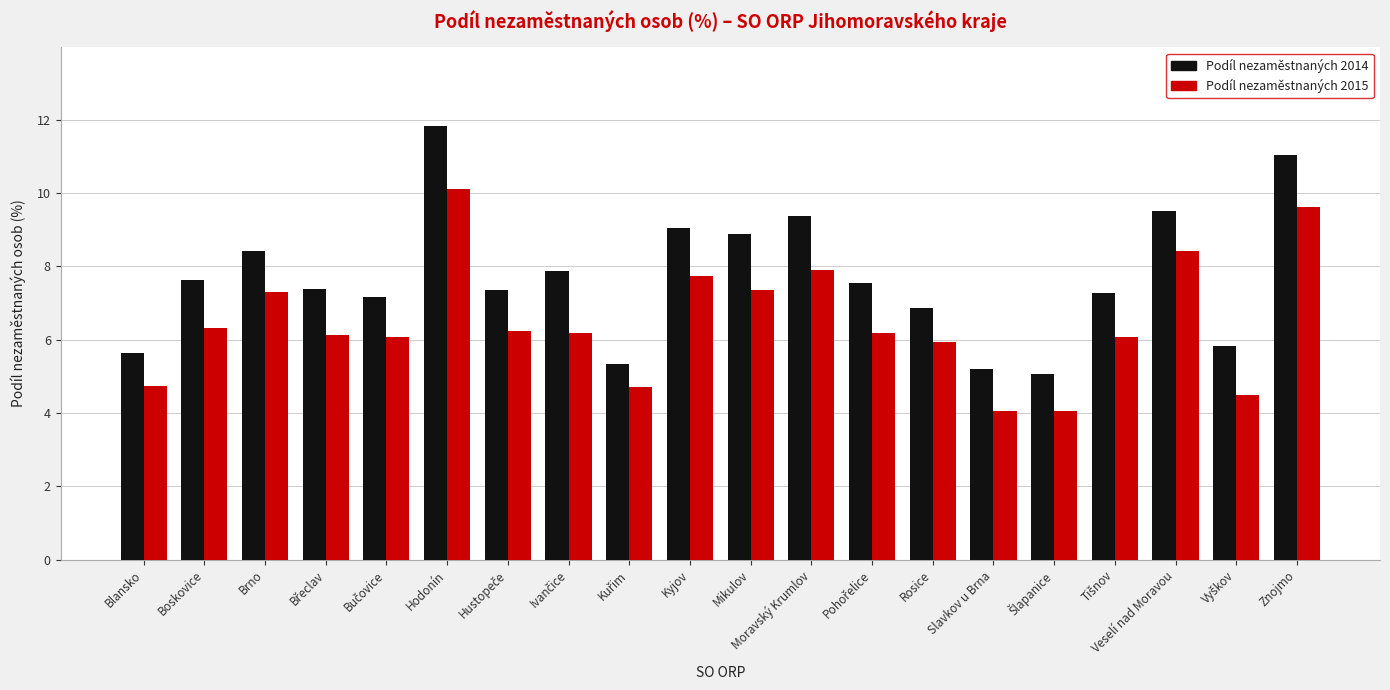

True or false: Podíl nezaměstnaných 2014 has a value of 3.8 at Boskovice.

False